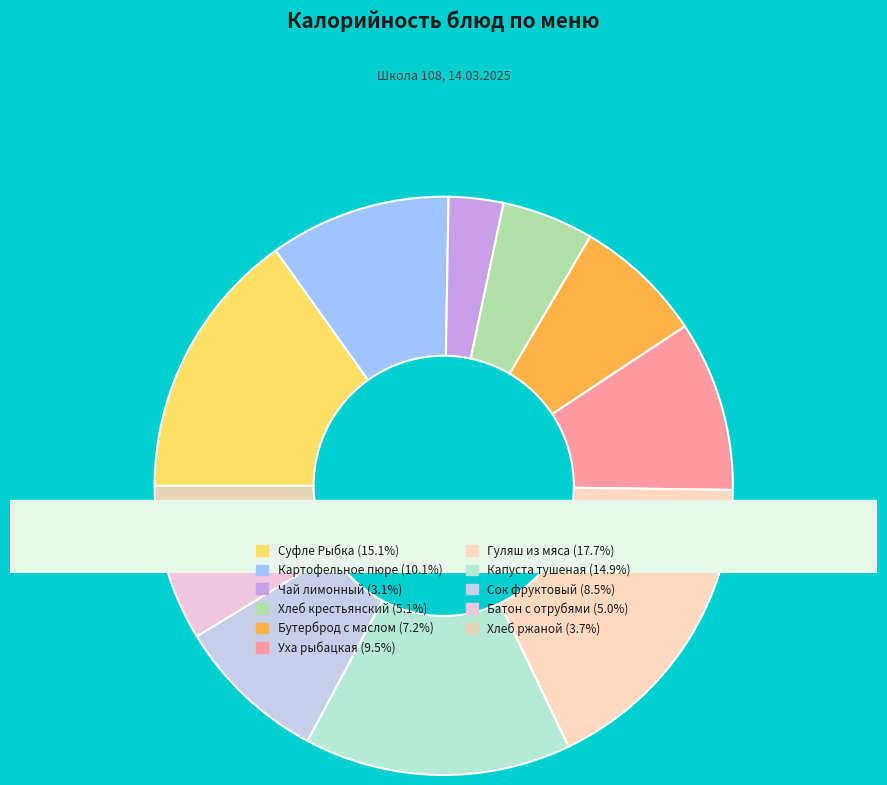

To the nearest percent, what portion does Капуста тушеная represent?

15%